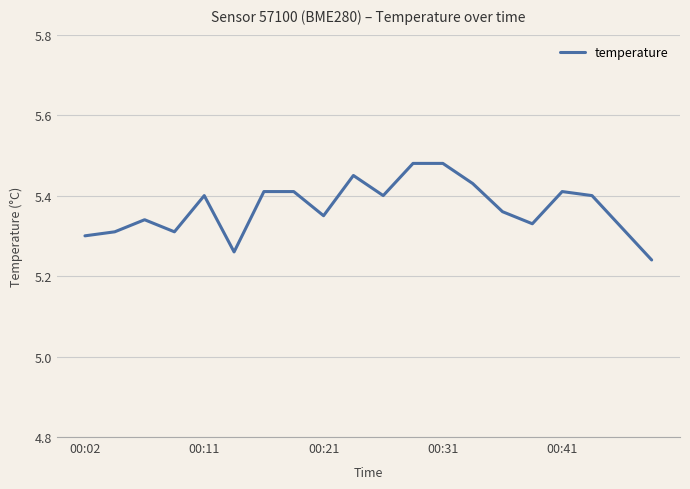

How many lines are shown in the chart?

1